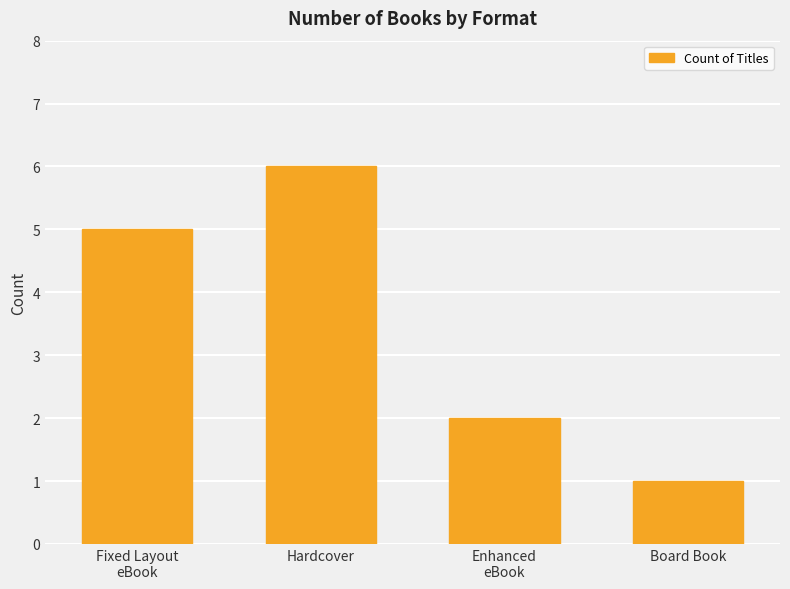

What is the difference between the maximum and minimum values?

5